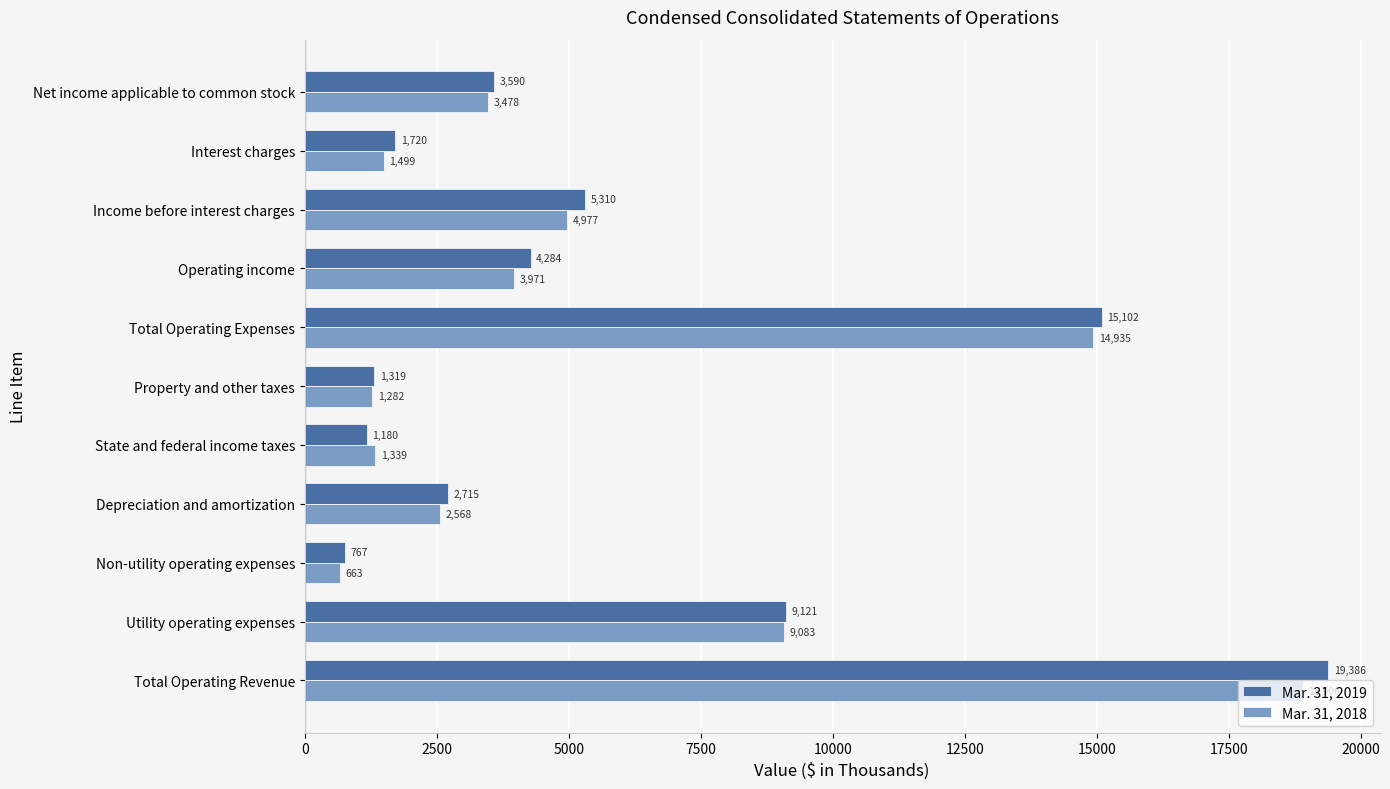

The Mar. 31, 2018 series shows 2242 at Interest charges. True or false?

False